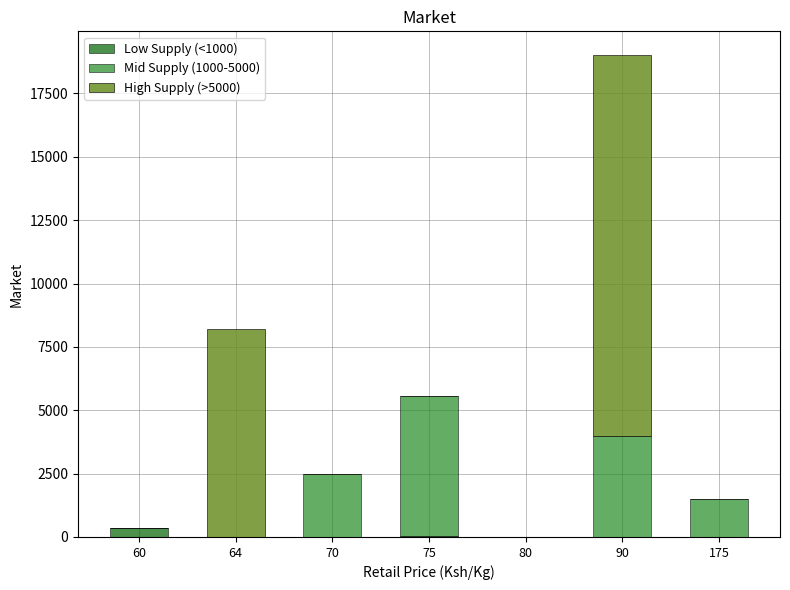

What are all the series names shown in the legend?

Low Supply (<1000), Mid Supply (1000-5000), High Supply (>5000)